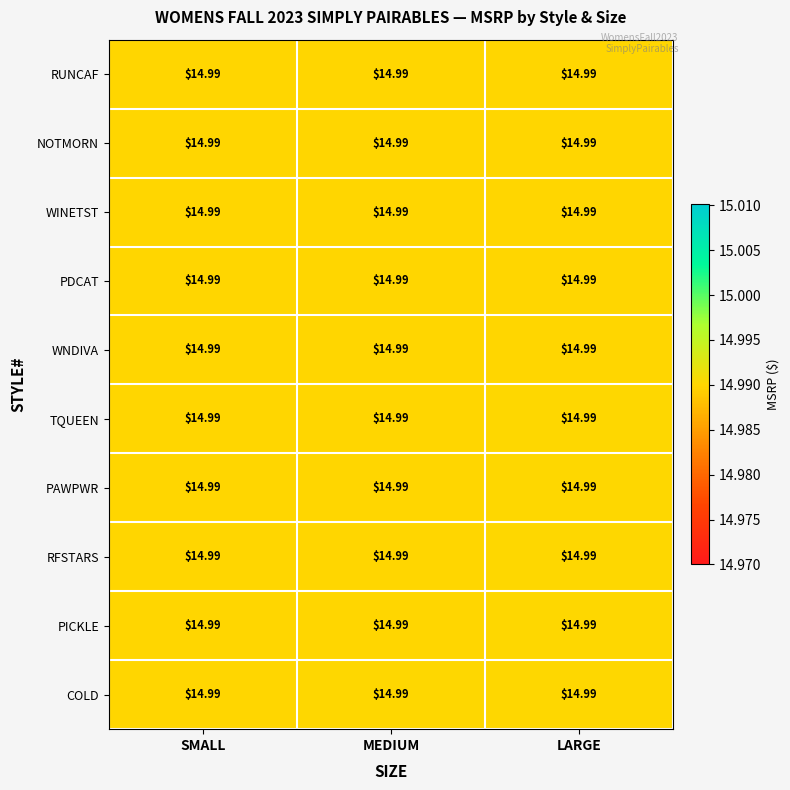

Reading left to right, what are all the values shown in this chart?

RUNCAF: SMALL=15.0	MEDIUM=15.0	LARGE=15.0
NOTMORN: SMALL=15.0	MEDIUM=15.0	LARGE=15.0
WINETST: SMALL=15.0	MEDIUM=15.0	LARGE=15.0
PDCAT: SMALL=15.0	MEDIUM=15.0	LARGE=15.0
WNDIVA: SMALL=15.0	MEDIUM=15.0	LARGE=15.0
TQUEEN: SMALL=15.0	MEDIUM=15.0	LARGE=15.0
PAWPWR: SMALL=15.0	MEDIUM=15.0	LARGE=15.0
RFSTARS: SMALL=15.0	MEDIUM=15.0	LARGE=15.0
PICKLE: SMALL=15.0	MEDIUM=15.0	LARGE=15.0
COLD: SMALL=15.0	MEDIUM=15.0	LARGE=15.0